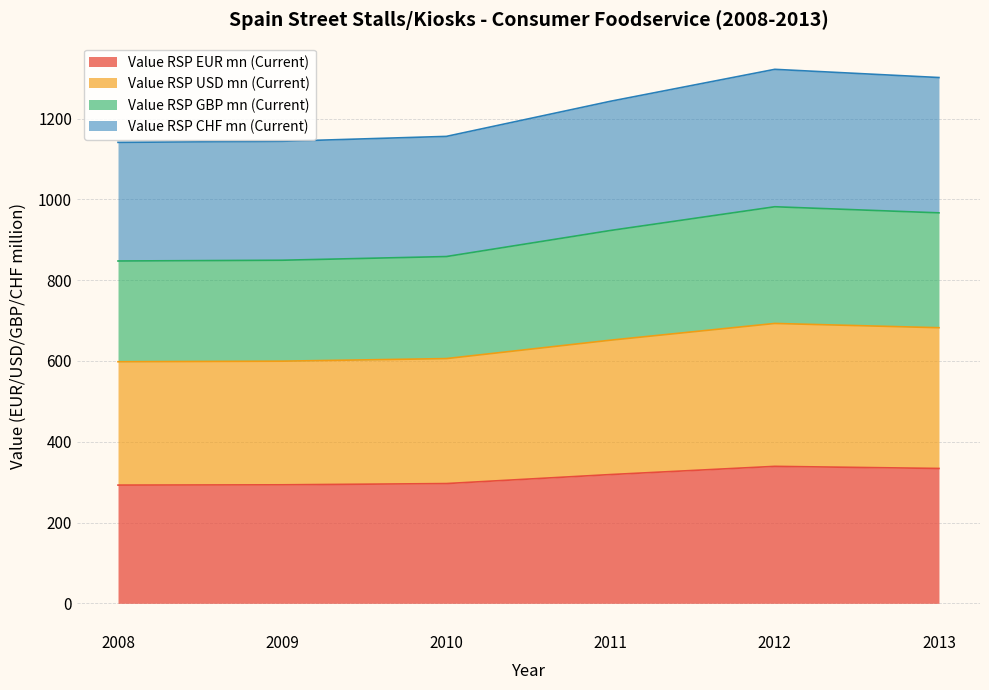

At which category is the sum across all series the highest?

2012